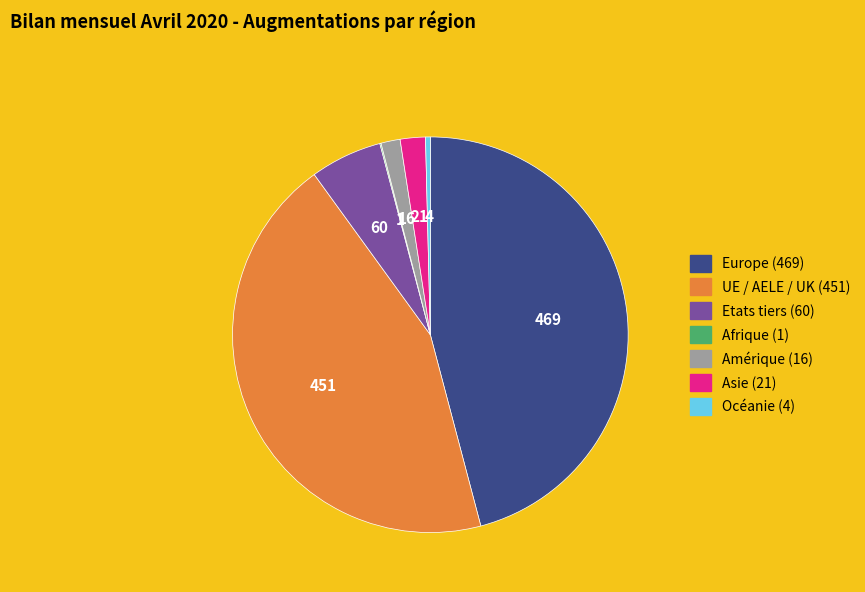

True or false: Amérique accounts for 2% of the total.

True